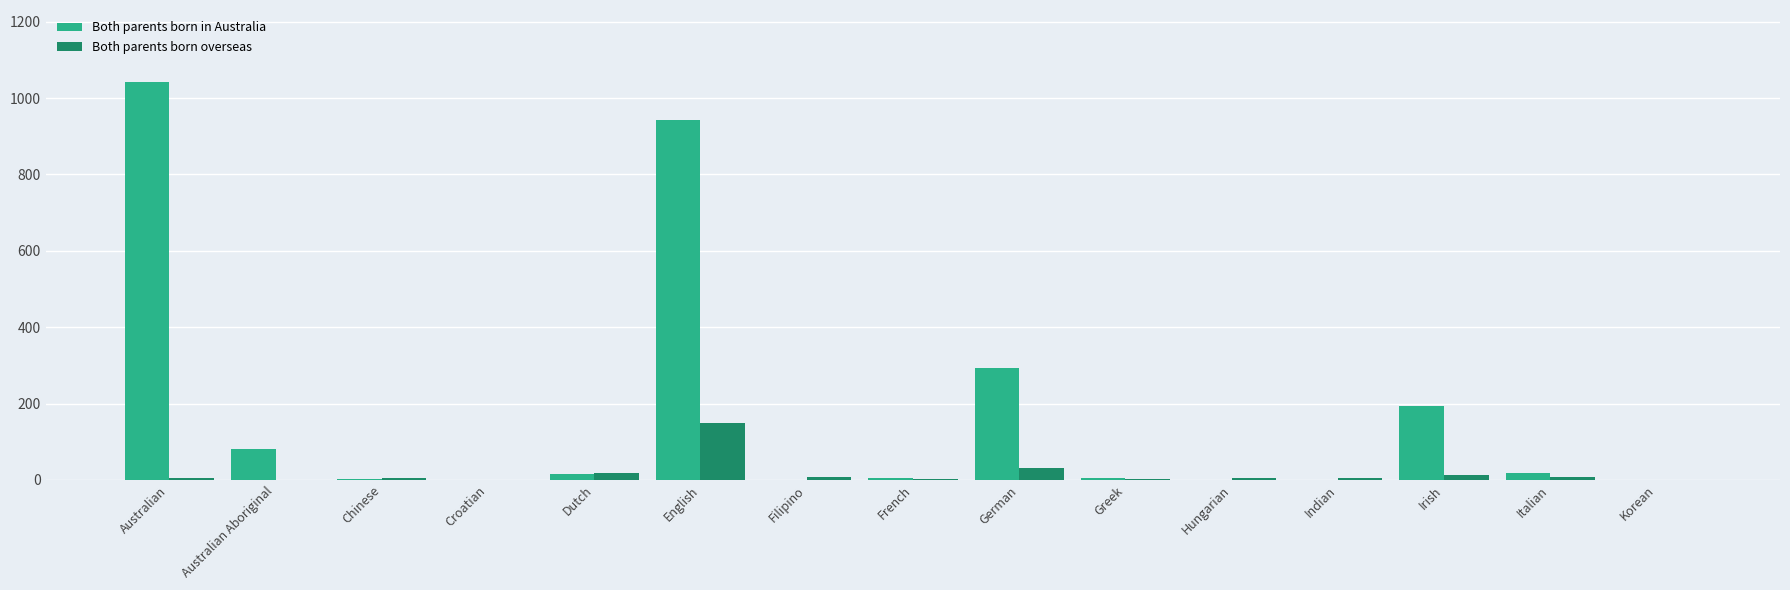

True or false: Both parents born overseas has a value of 8 at Filipino.

True